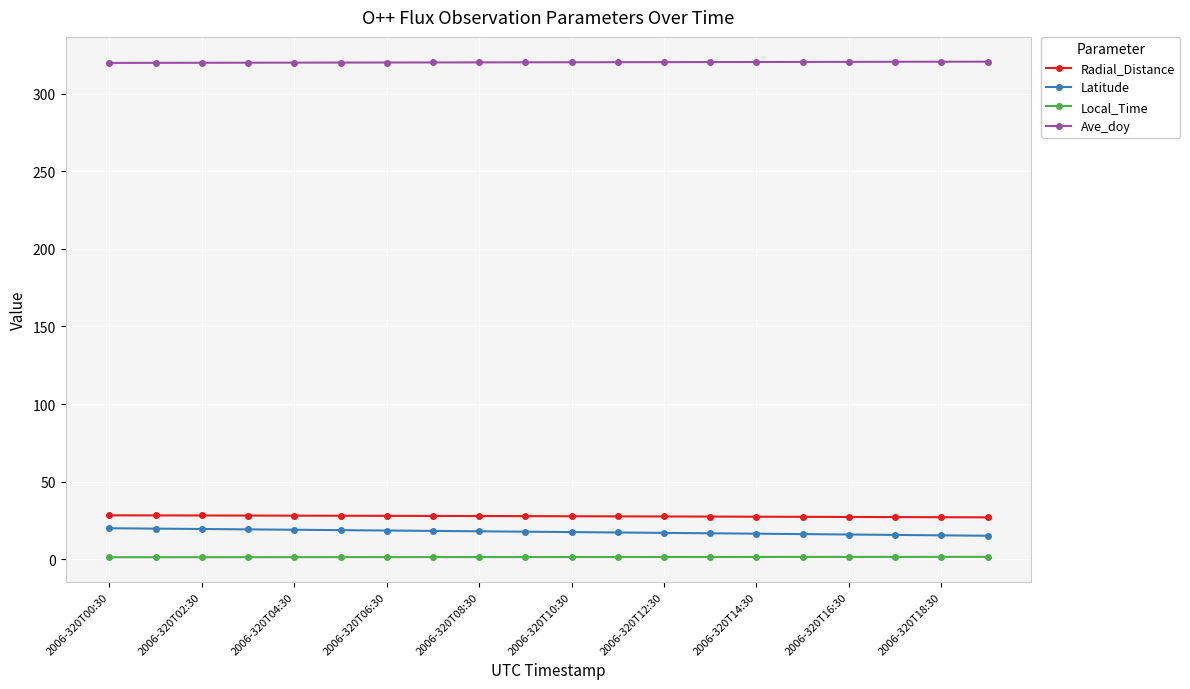

Does the chart display data point markers on the line(s)?

Yes